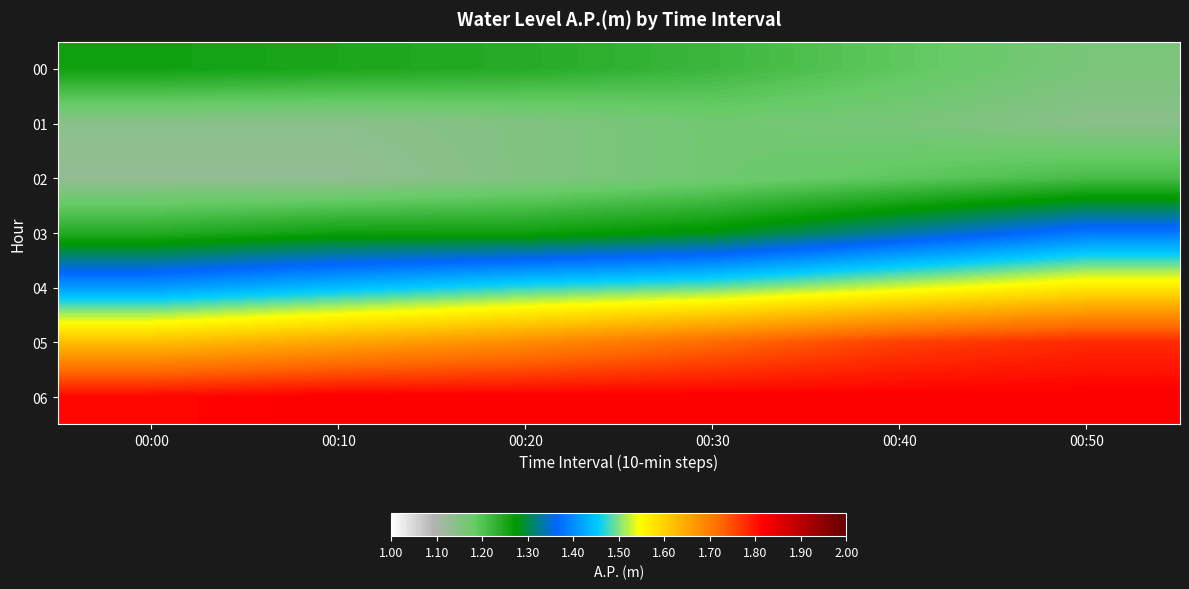

What is the minimum value shown in the chart?

1.1